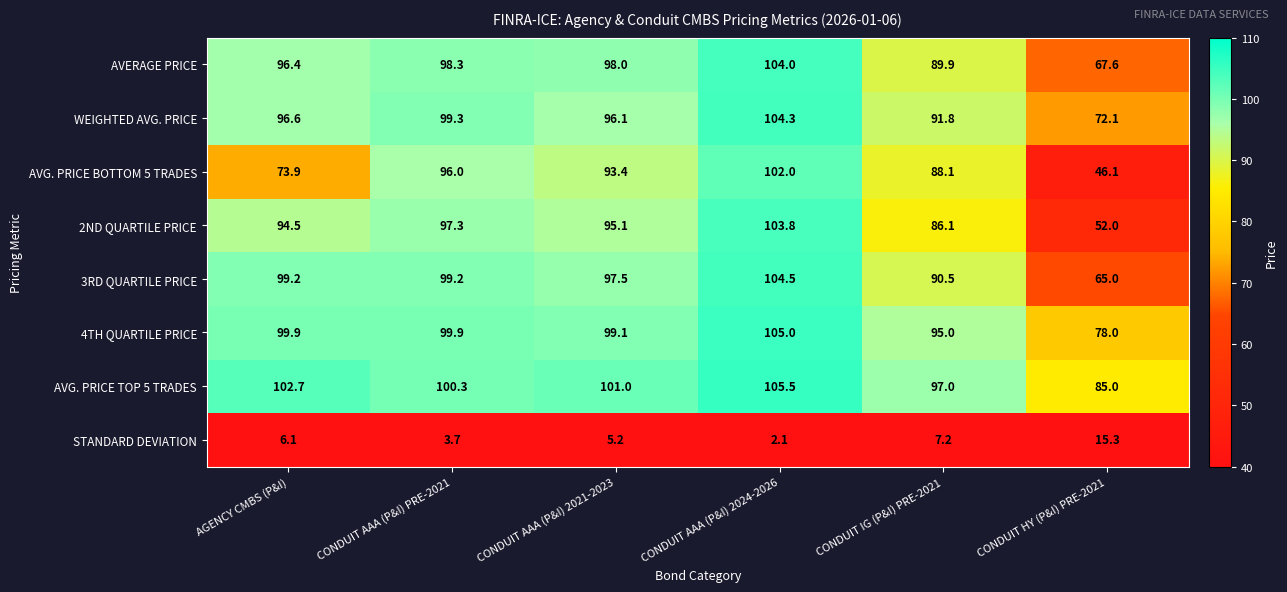

Is it true that 4TH QUARTILE PRICE equals 78.0 at CONDUIT HY (P&I) PRE-2021?

True